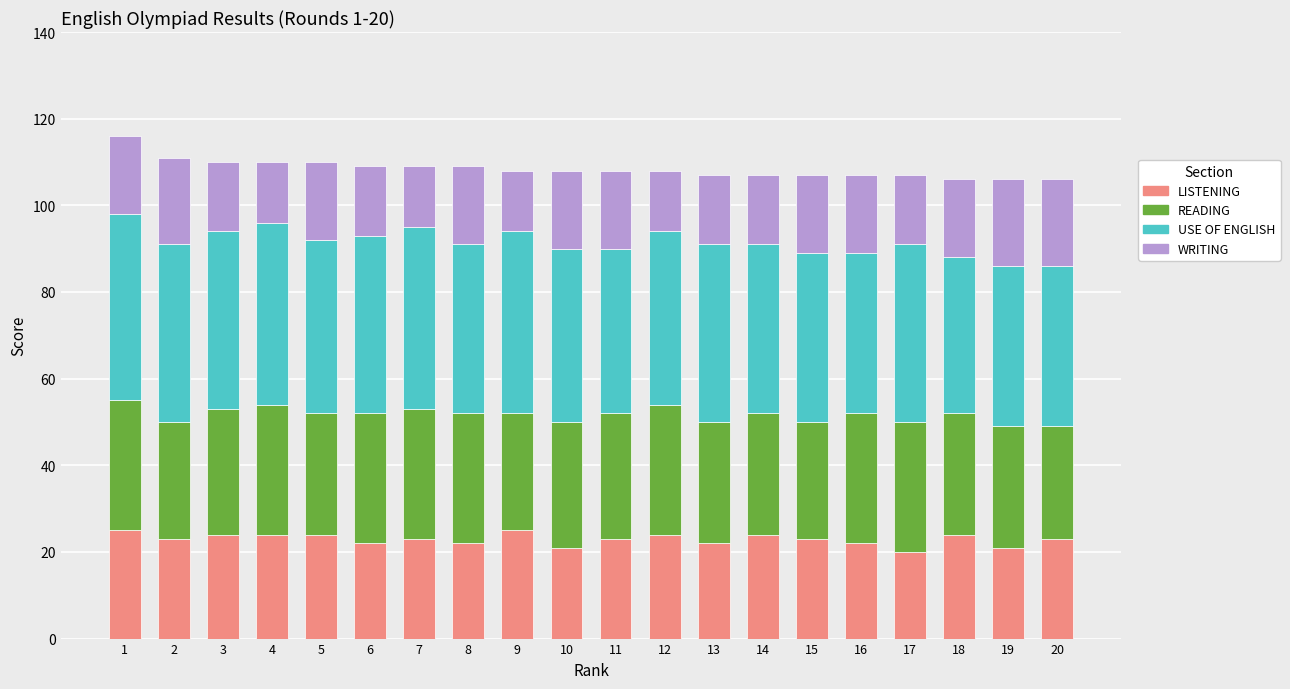

What is the total value across all series at 6?

109